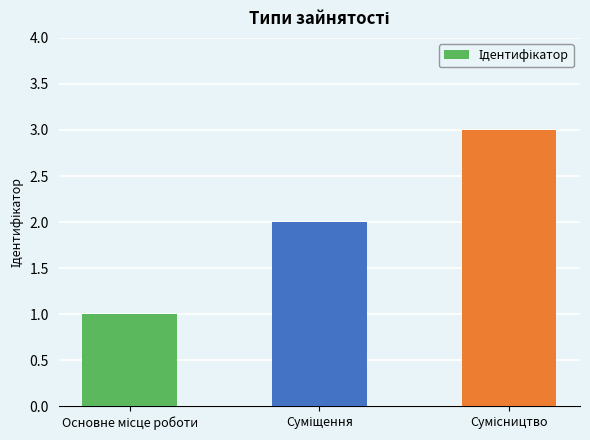

What is the maximum value shown in the chart?

3